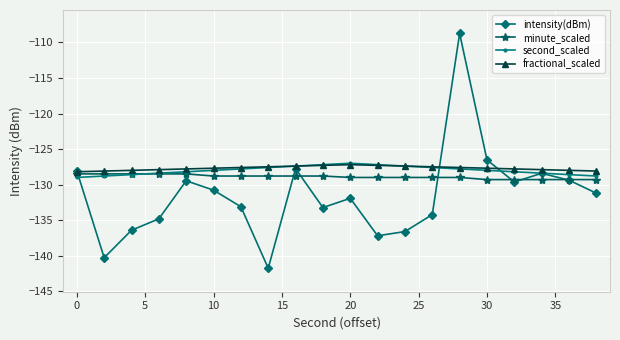

In intensity(dBm), how many points are higher than both neighbors (excluding endpoints)?

5